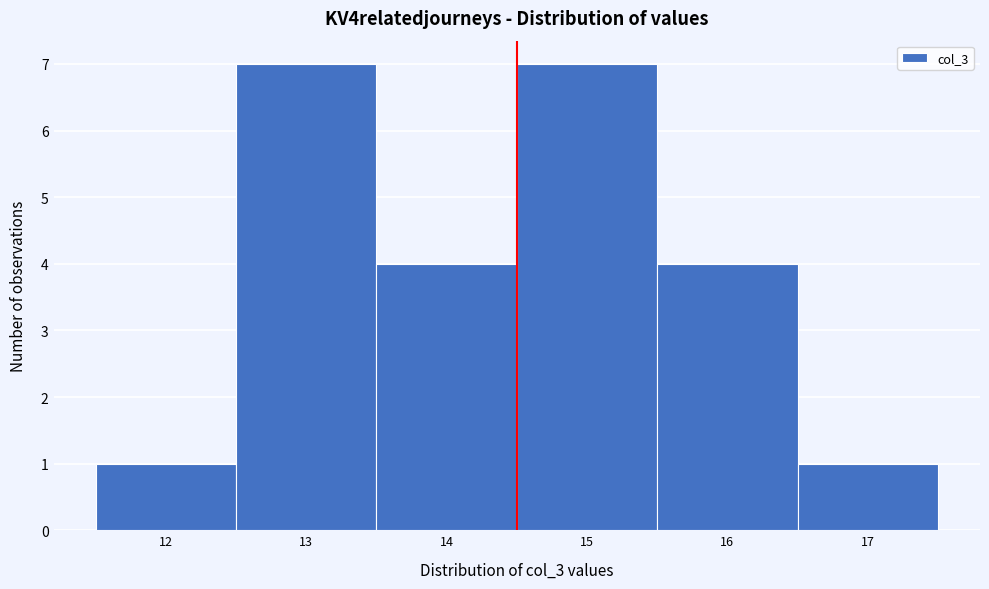

Reading left to right, list every bar in this chart as the range it spans on the x-axis followed by its height. The values are not printed on the chart, so give them approximately, as read against the axis.

11.5 to 12.5: 1
12.5 to 13.5: 7
13.5 to 14.5: 4
14.5 to 15.5: 7
15.5 to 16.5: 4
16.5 to 17.5: 1